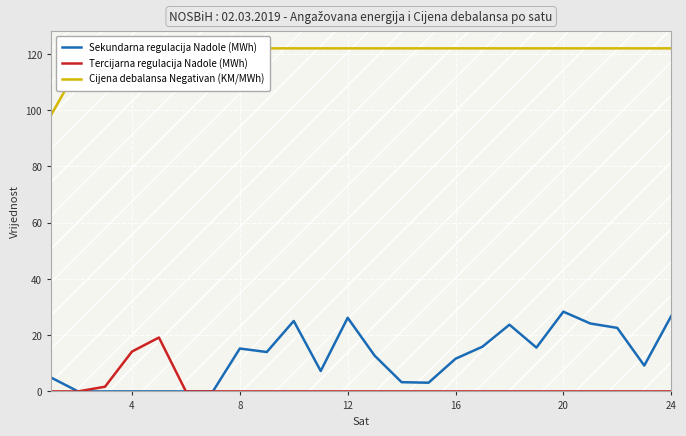

What are all the series names shown in the legend?

Sekundarna regulacija Nadole (MWh), Tercijarna regulacija Nadole (MWh), Cijena debalansa Negativan (KM/MWh)